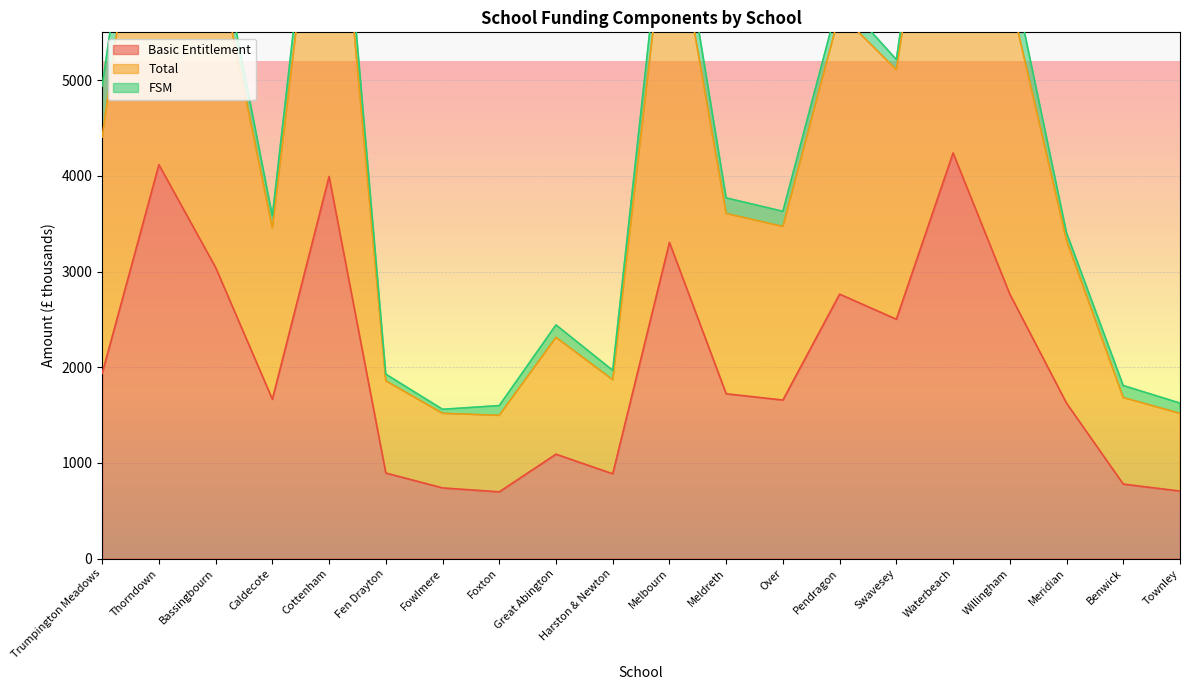

How many data points in Basic Entitlement are less than 1722?

10